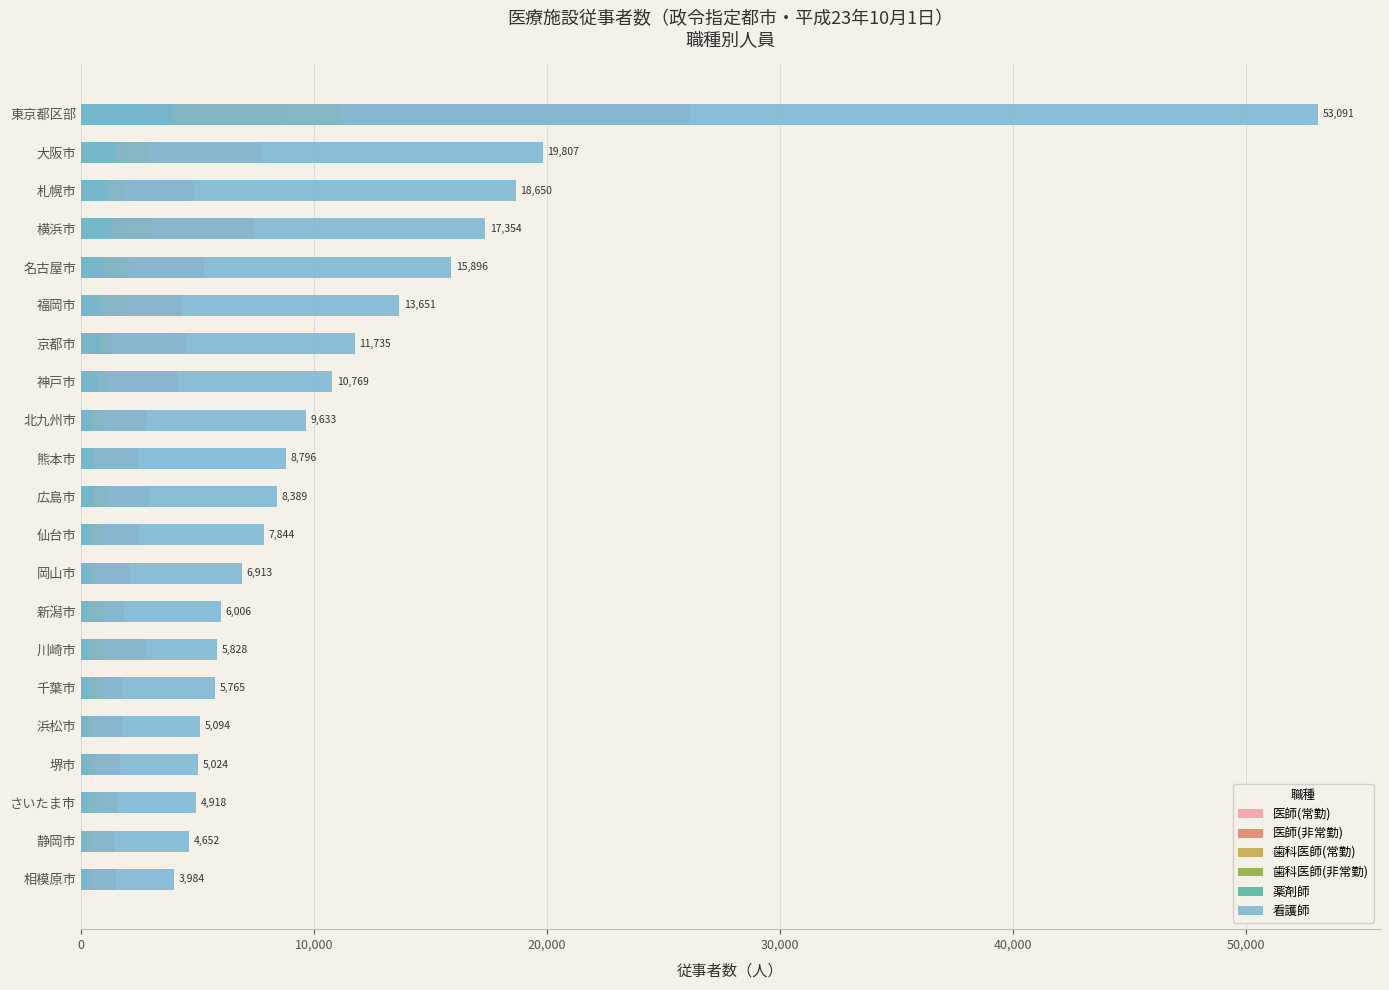

Which series has the widest spread of values?

看護師